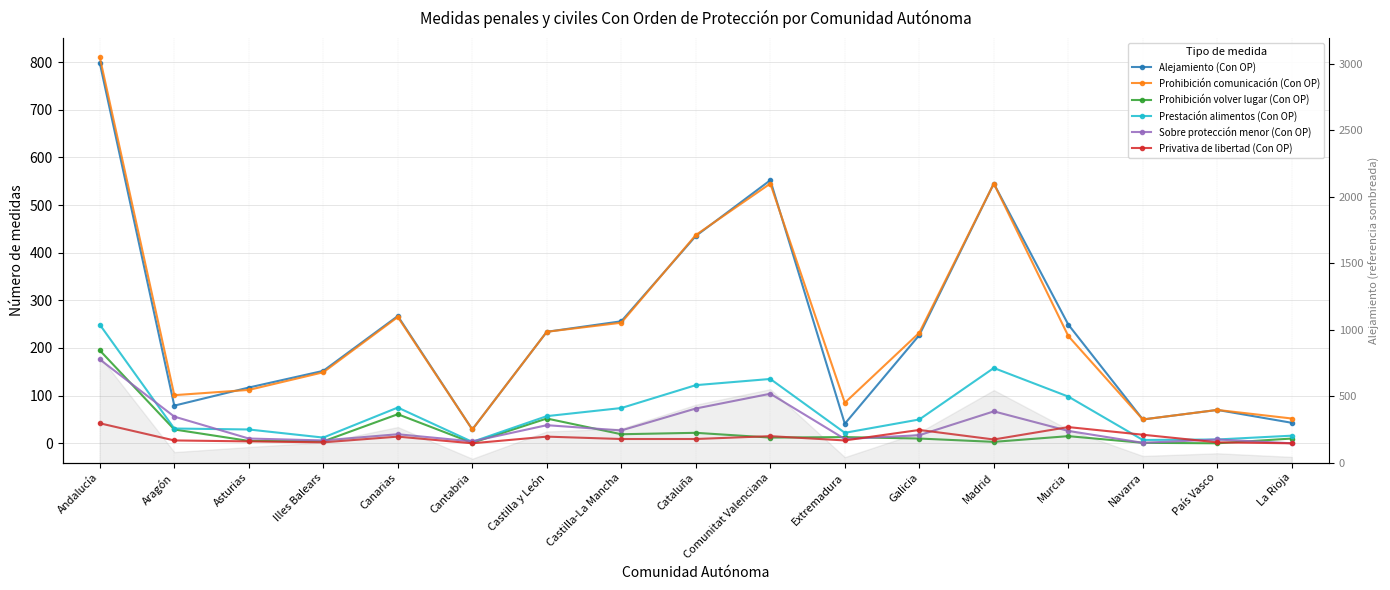

What is the approximate value of Prestación alimentos (Con OP) at Comunitat Valenciana, to the nearest 5?

135